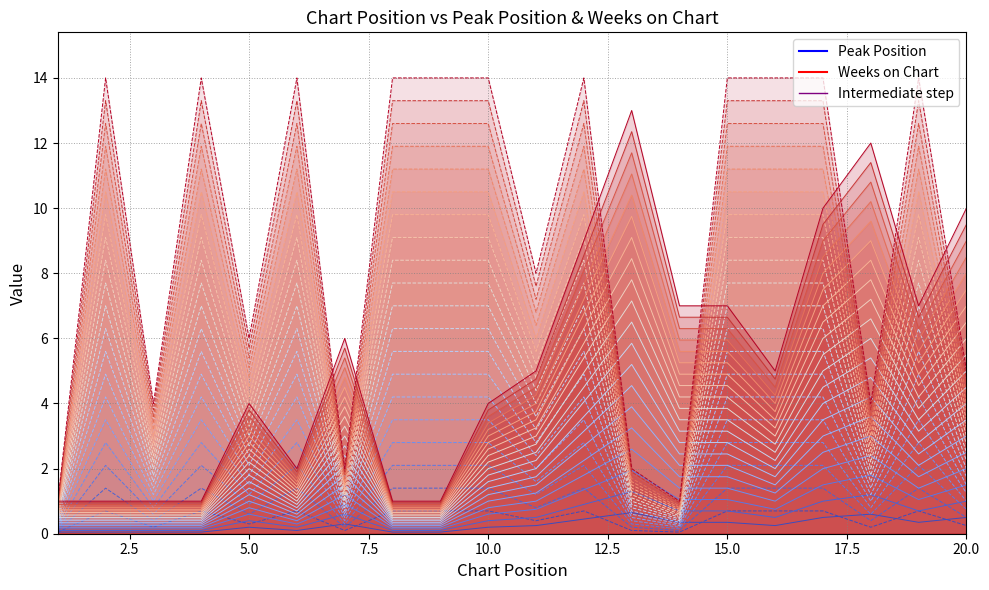

Between 4 and 20, which series saw the biggest shift?

Weeks on Chart